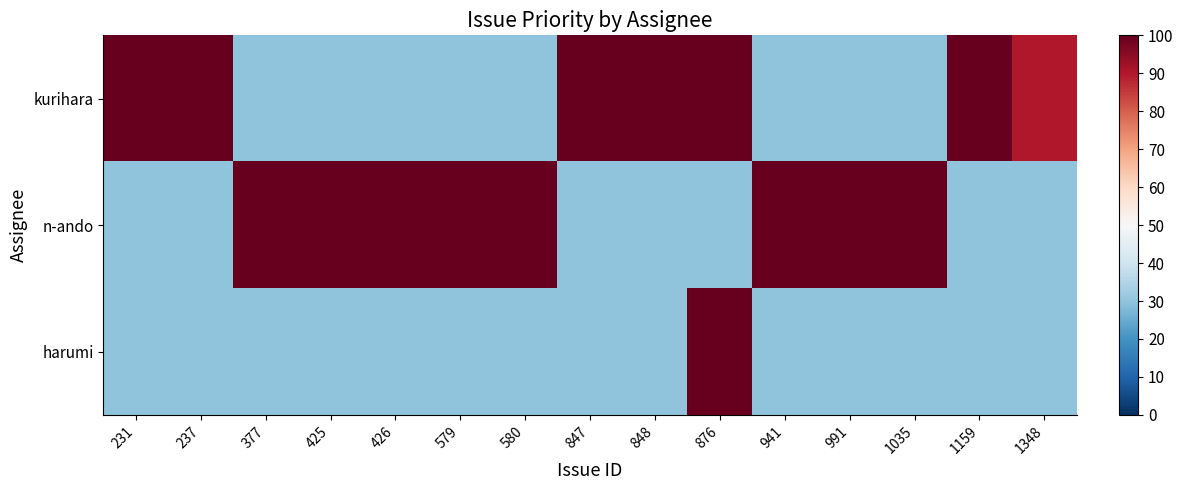

What is the difference between the highest and lowest values at 941?

70